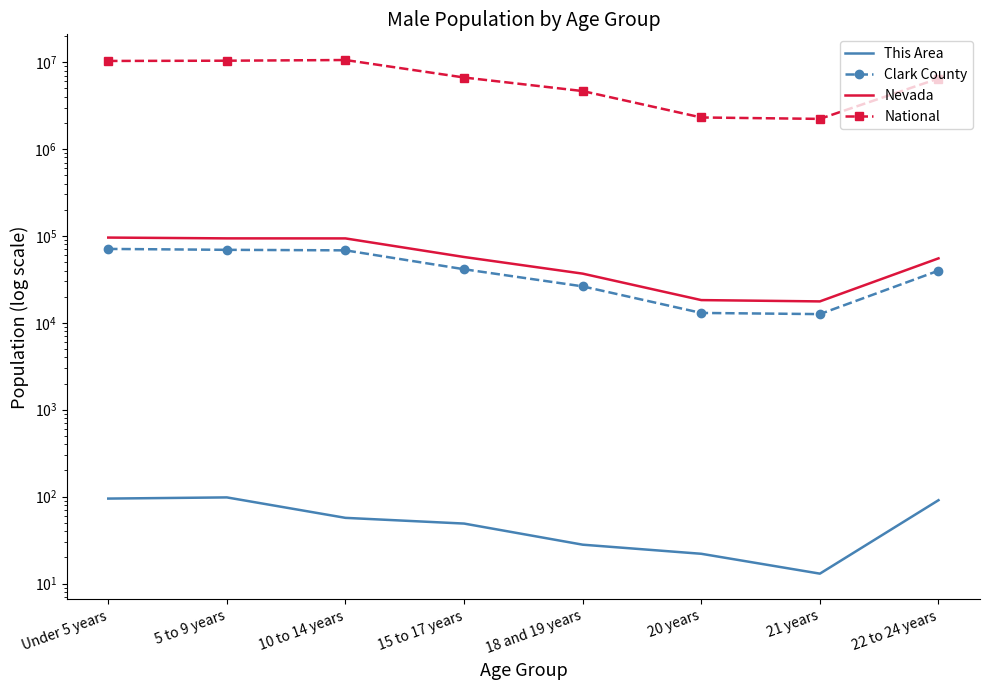

What is the difference between the maximum and second lowest values in the Clark County series?

57898